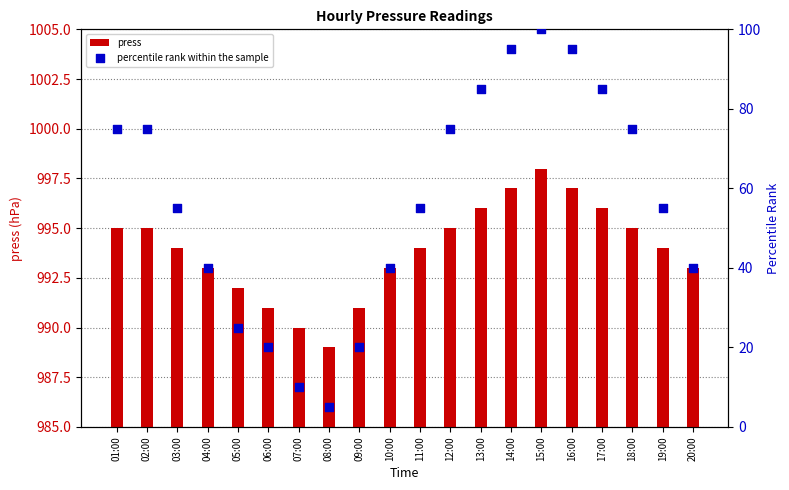

Which series reaches the minimum Y coordinate?

press